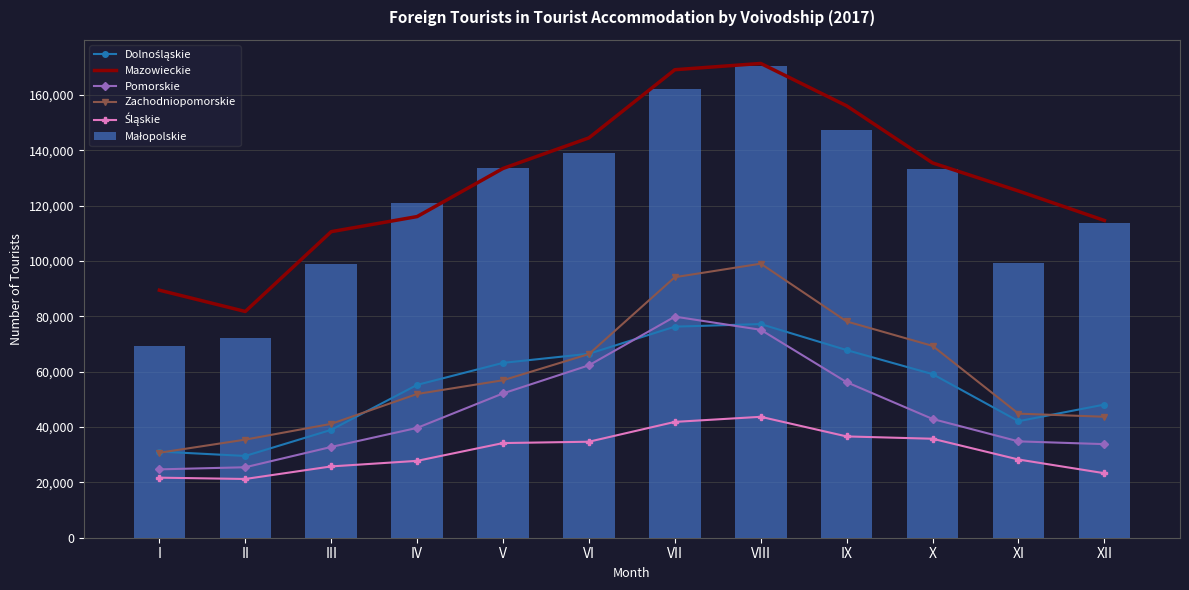

The Pomorskie series shows 42903 at X. True or false?

True